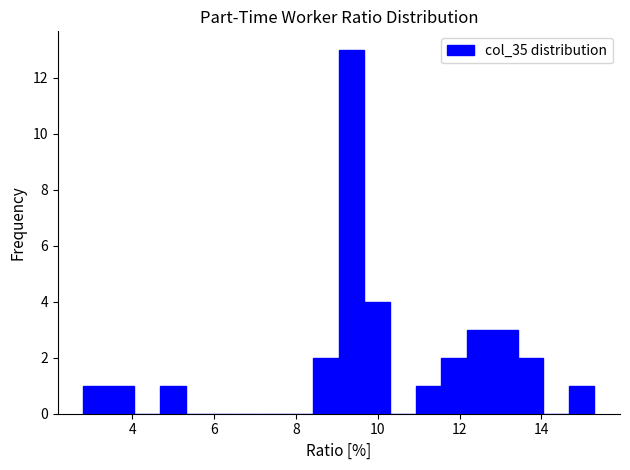

Around what value on the x-axis is the tallest bar? Give the approximate position of its centre, as read against the axis.

9.4